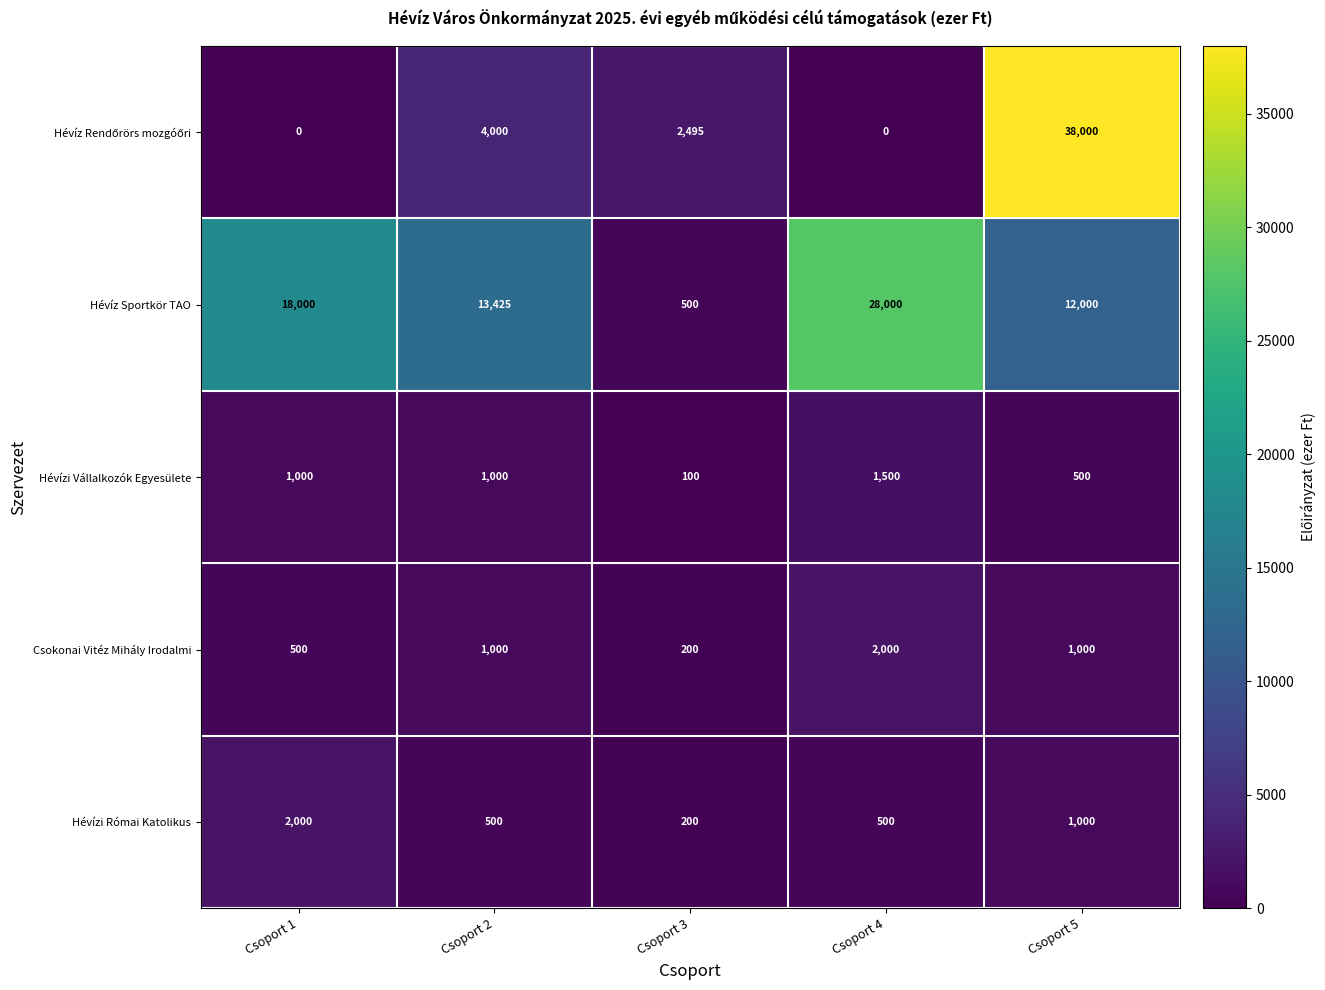

How many series are shown in this chart?

5